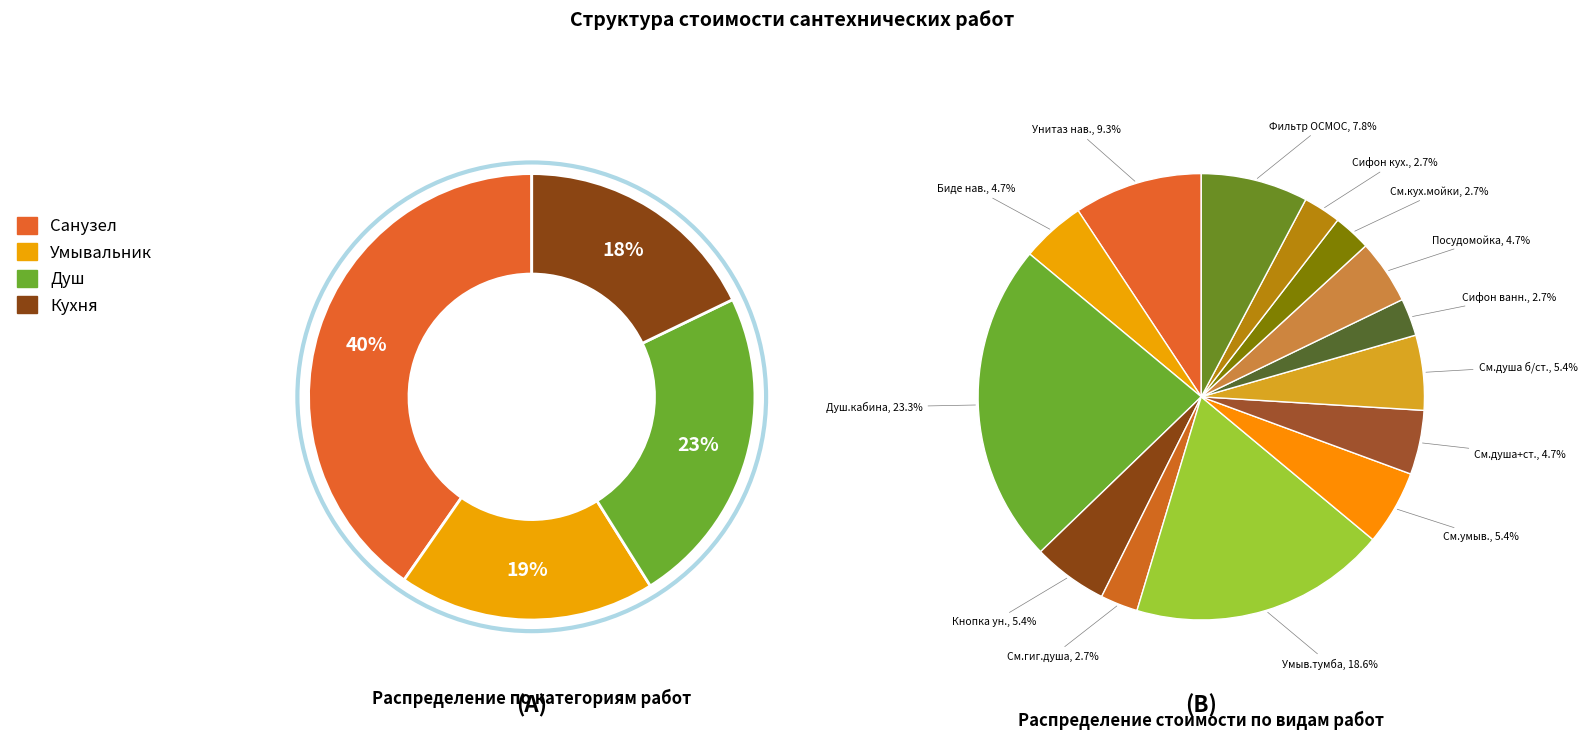

Does Смеситель душа без стойки represent more than half of the total?

No